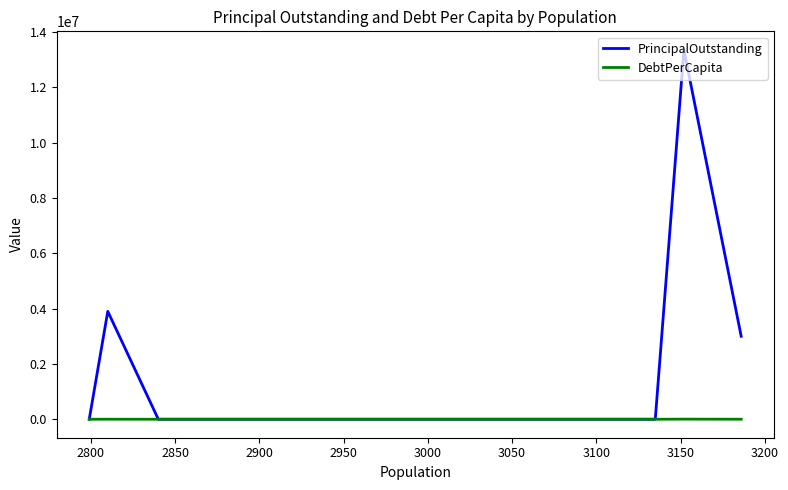

What is the difference between the maximum and second lowest values in the DebtPerCapita series?

4237.0